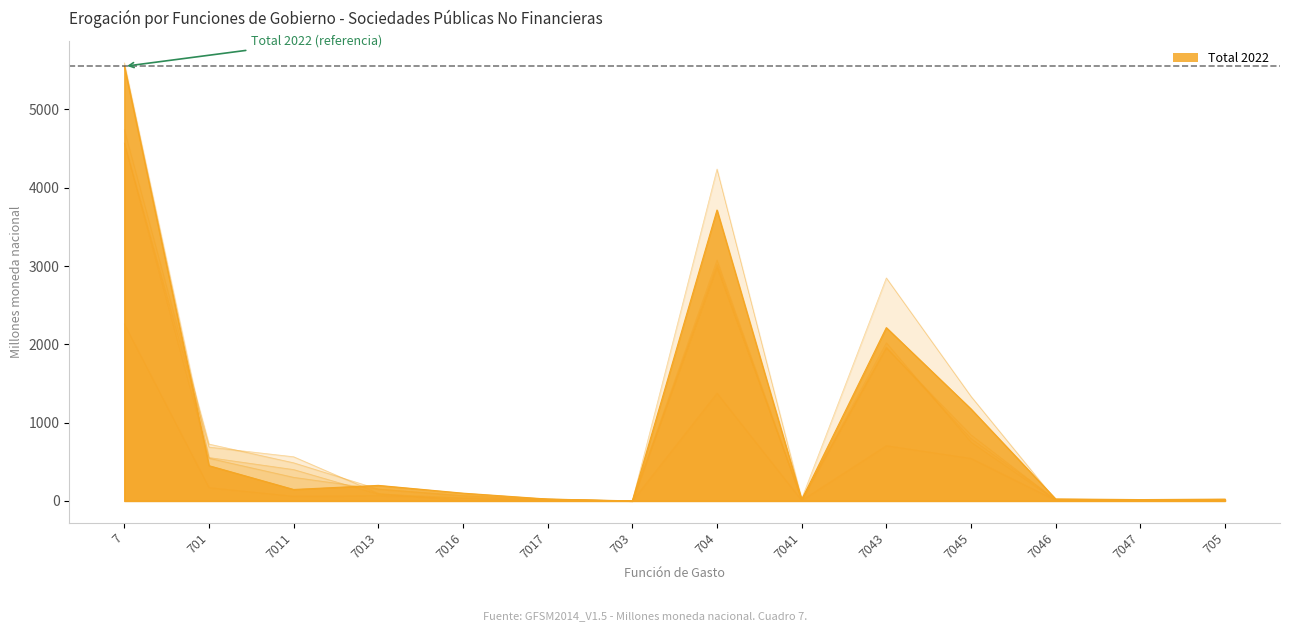

Is it true that Total 2014 equals 698.9 at 7011?

False